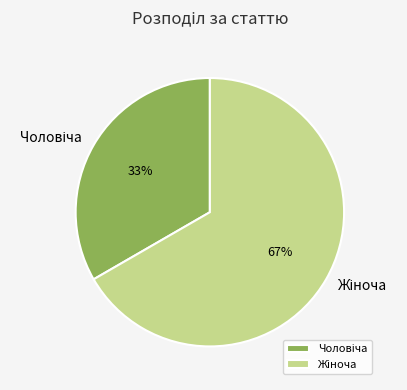

To the nearest percent, what is the average slice percentage?

50%